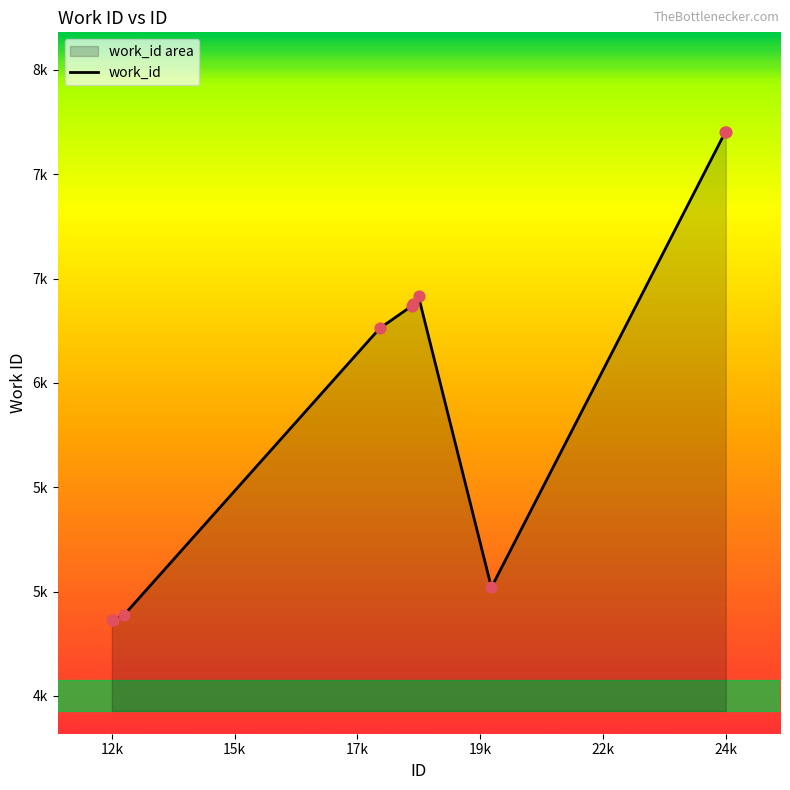

Approximately how many times larger is the value at 19961 compared to 18491?

0.7